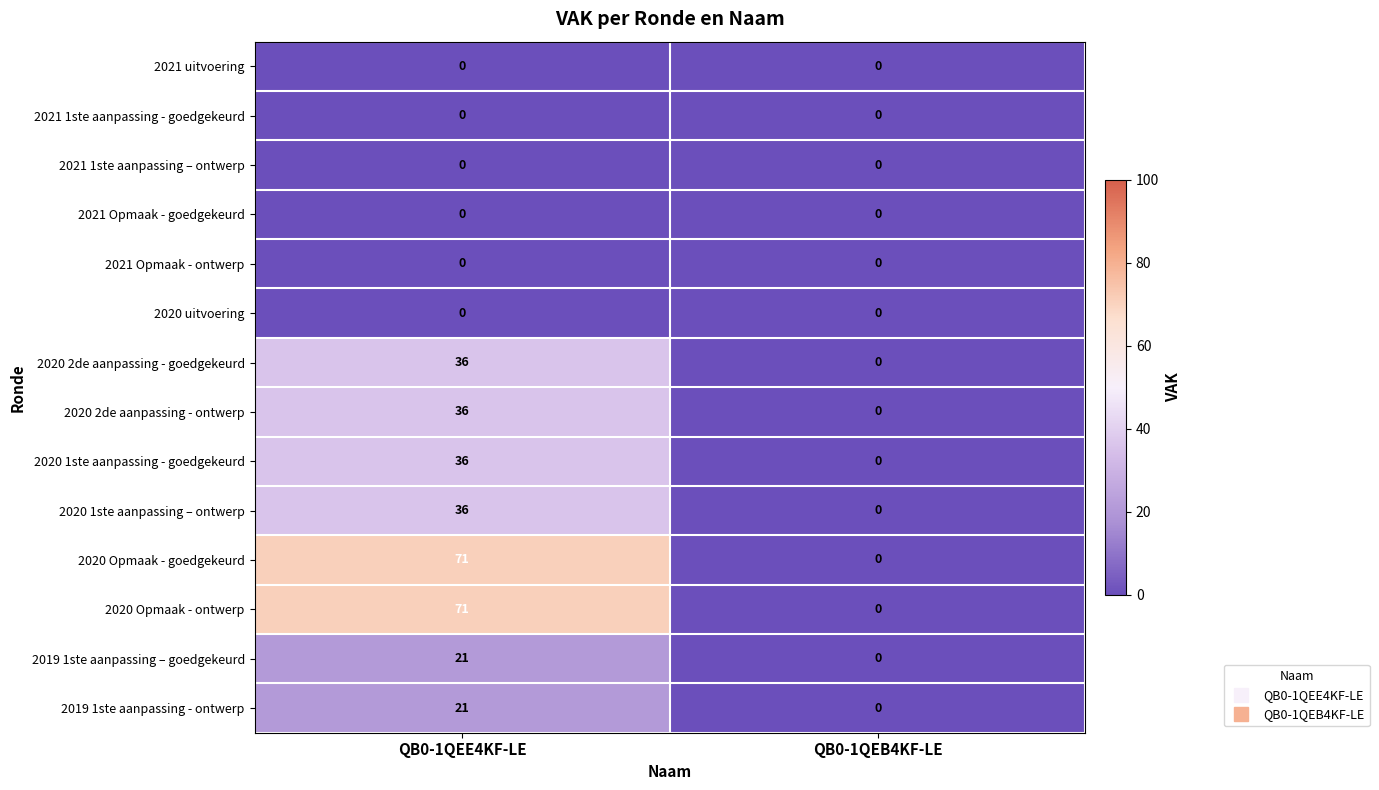

At which category is the sum across all series the highest?

QB0-1QEE4KF-LE